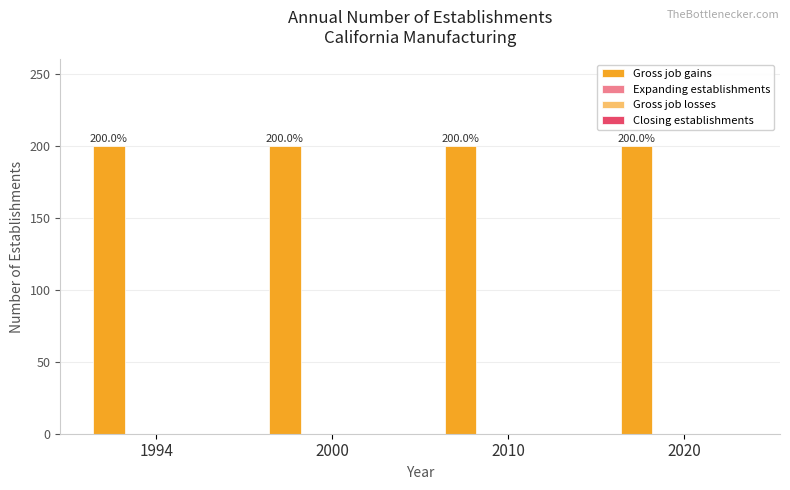

At which category is the sum across all series the highest?

1994